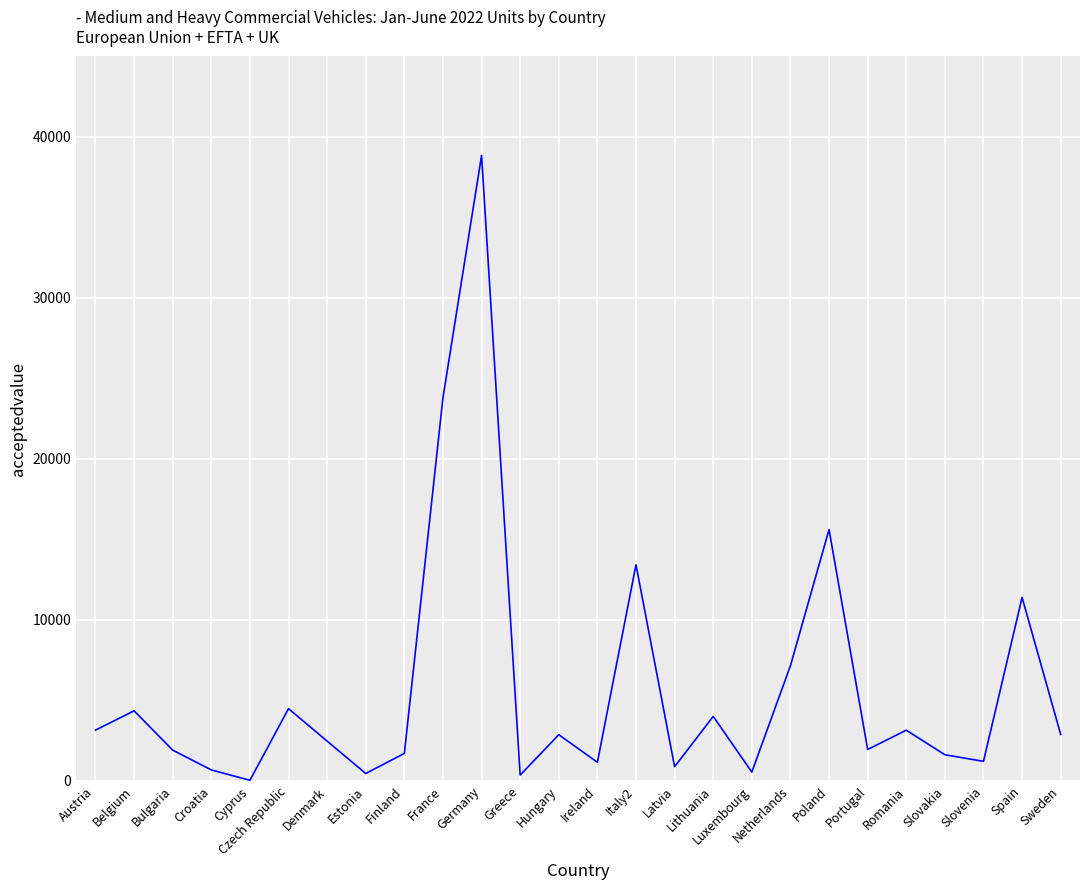

Which category has the highest value across all series?

Germany